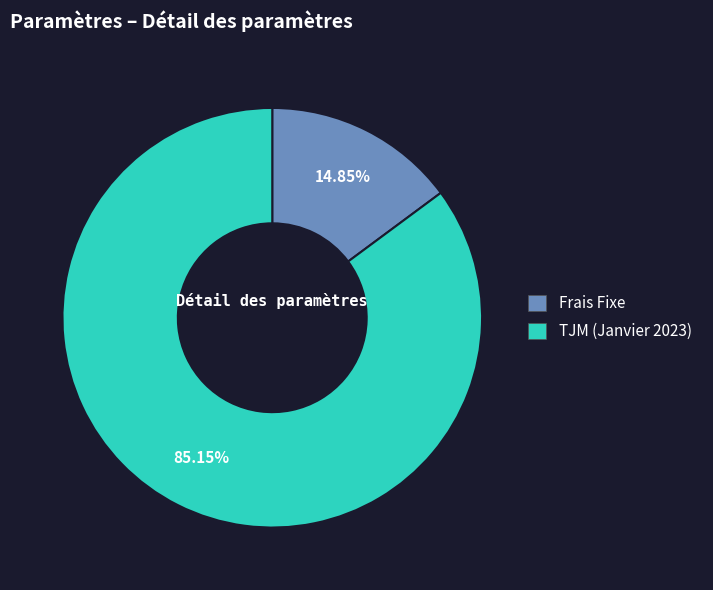

Rank the categories by value from highest to lowest.

TJM (Janvier 2023), Frais Fixe